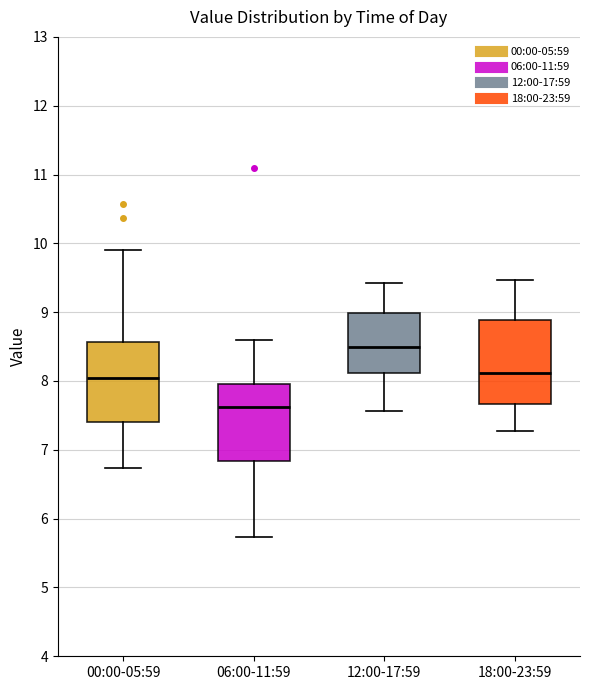

Reading left to right, read every box against the y-axis: the position of its median line, the range the box covers, and the ends of its whiskers. The values are not printed on the chart, so give them approximately, as read against the axis.

00:00-05:59: median 8.1, box 7.4 to 8.6, whiskers 6.7 to 9.9
06:00-11:59: median 7.6, box 6.8 to 8.0, whiskers 5.7 to 8.6
12:00-17:59: median 8.5, box 8.1 to 9.0, whiskers 7.6 to 9.4
18:00-23:59: median 8.1, box 7.7 to 8.9, whiskers 7.3 to 9.5